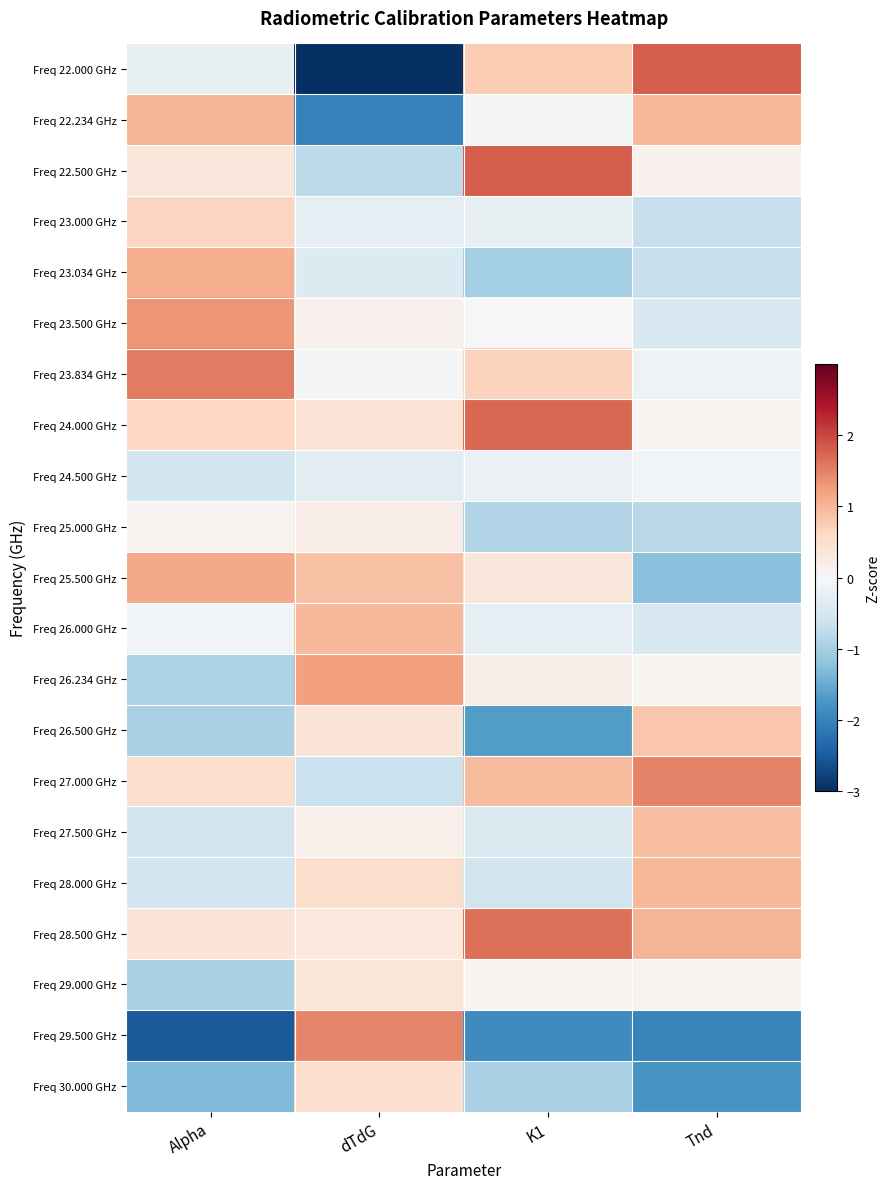

Which category has the highest value across all series?

K1